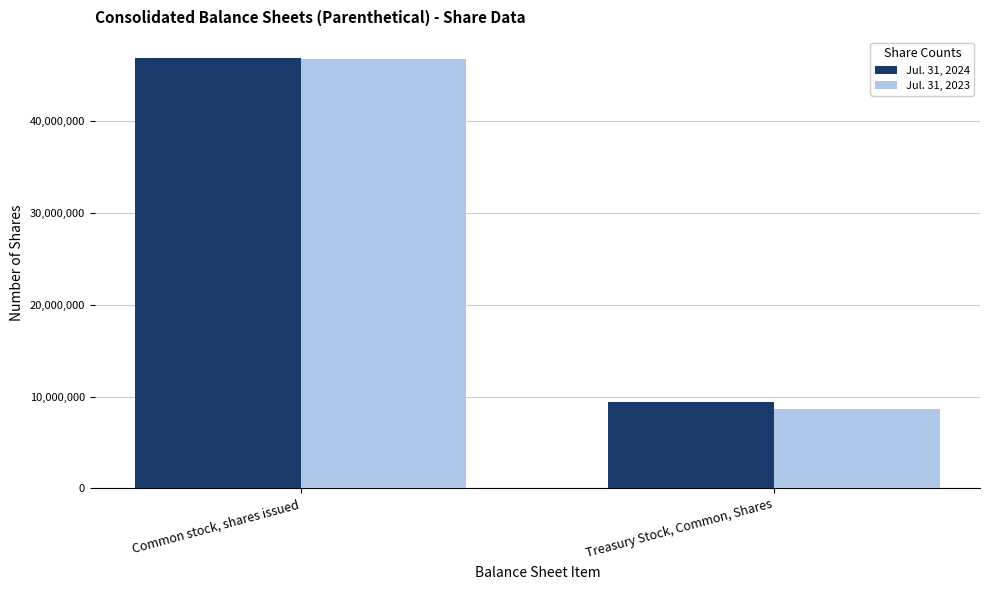

Rank the categories by Jul. 31, 2023 value from highest to lowest.

Common stock, shares issued, Treasury Stock, Common, Shares